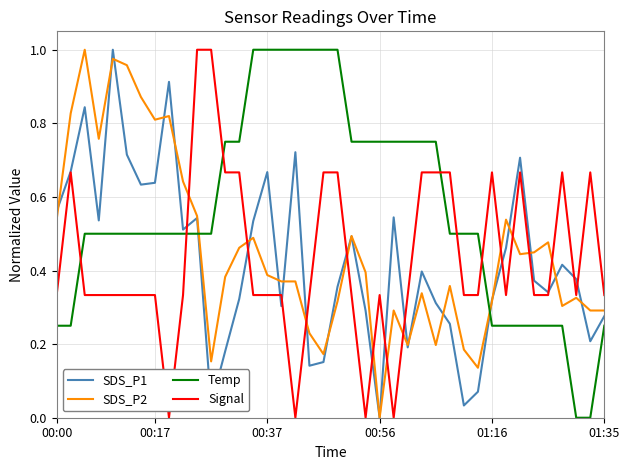

Which series has the largest total across all categories?

Temp